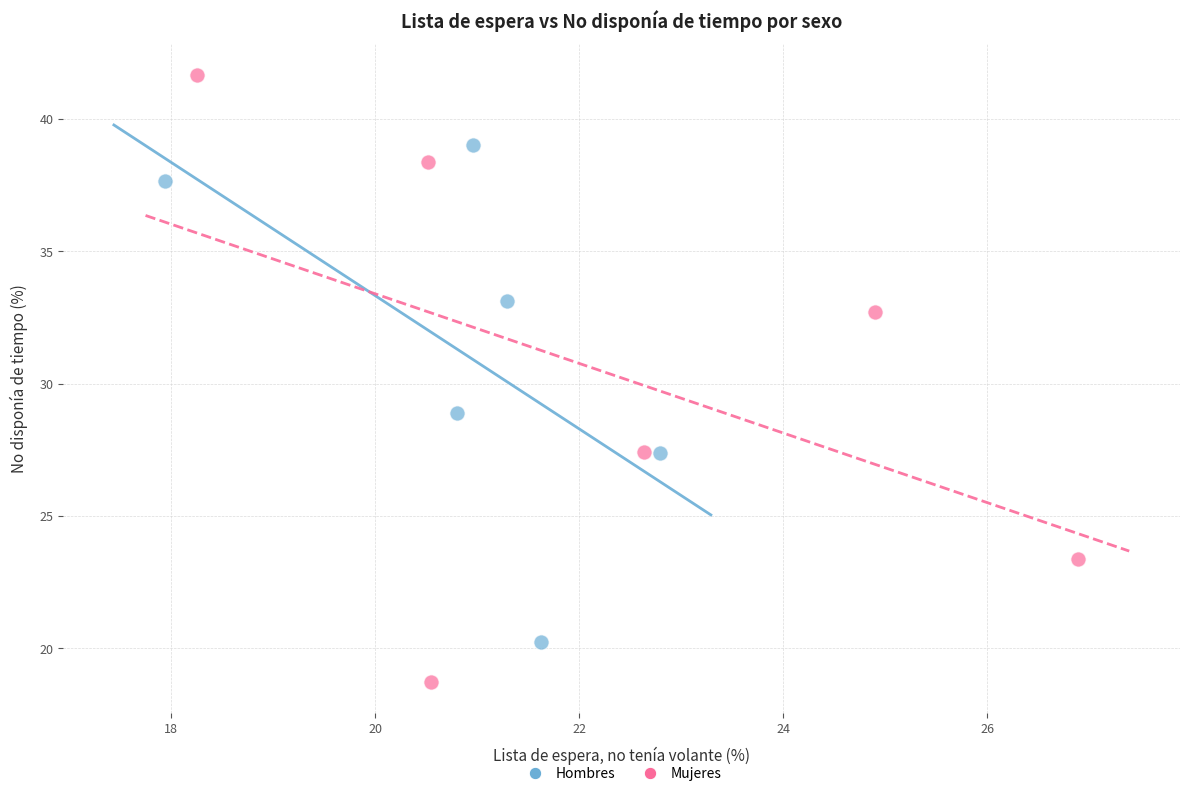

Which series contains the lowest Y value?

Mujeres